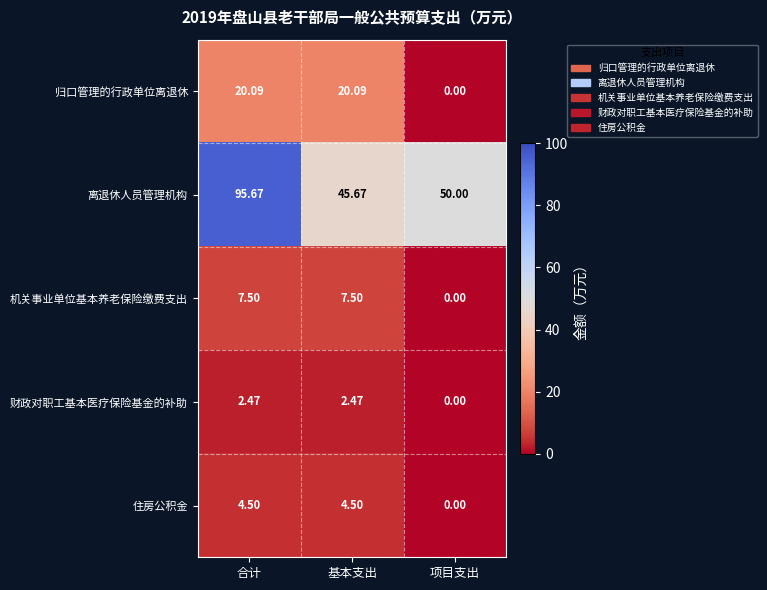

Which category has the lowest value across all series?

项目支出